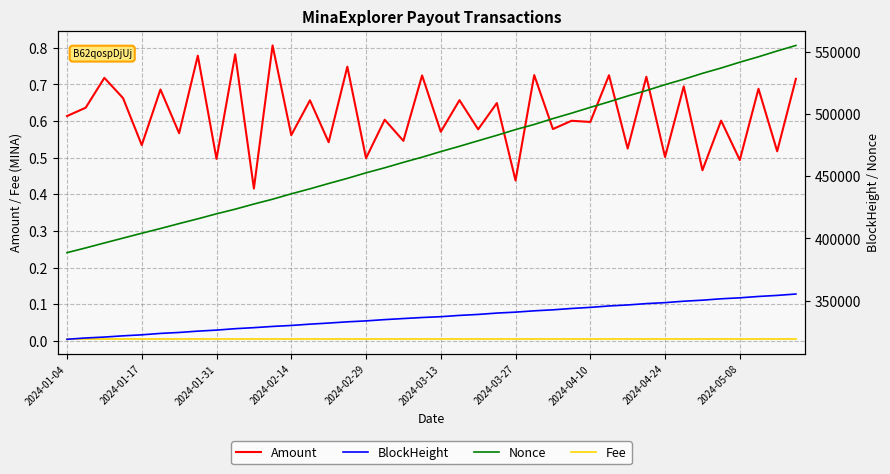

True or false: Fee and BlockHeight intersect in this chart.

False